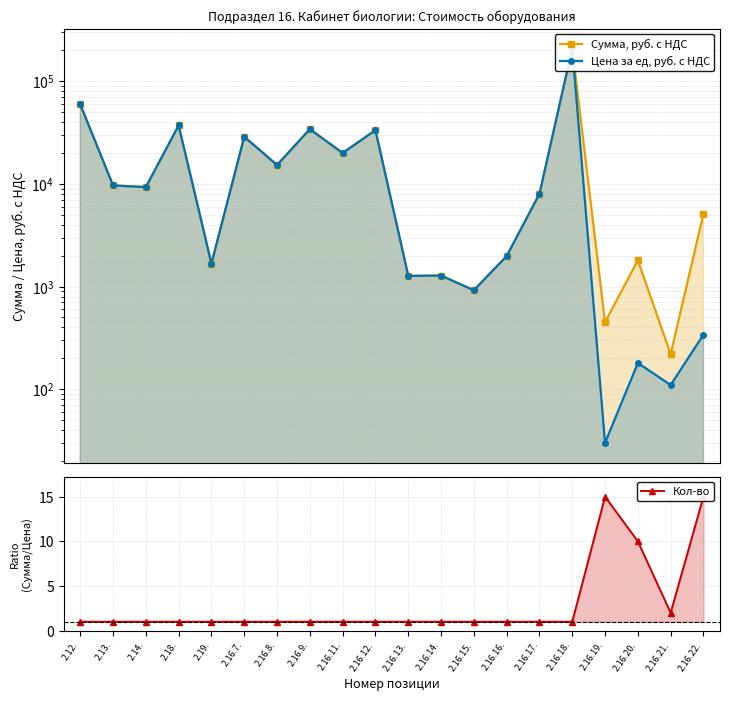

Does the chart have visible grid lines?

Yes